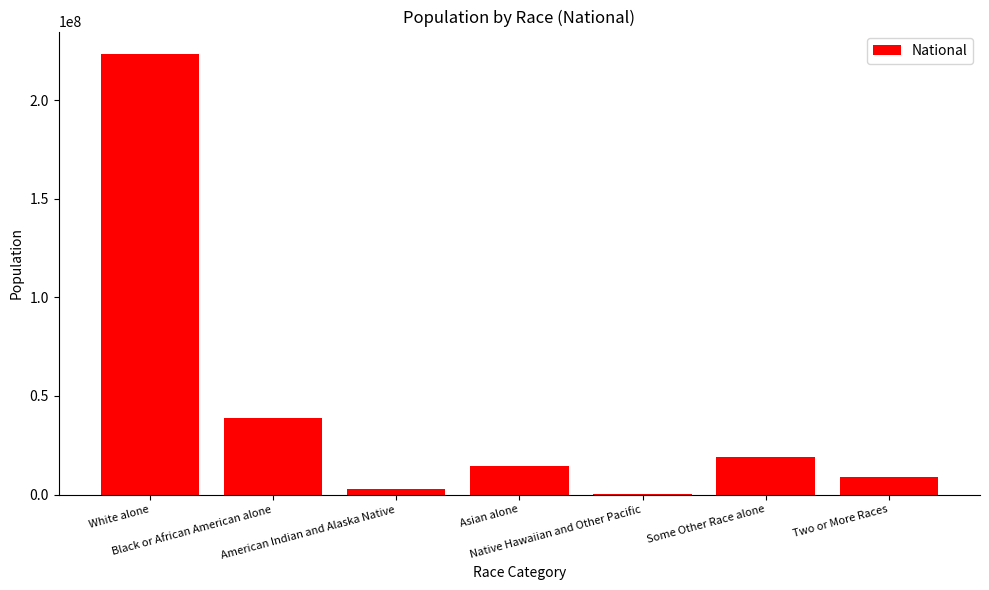

Where does the data first go above 14674252?

White alone